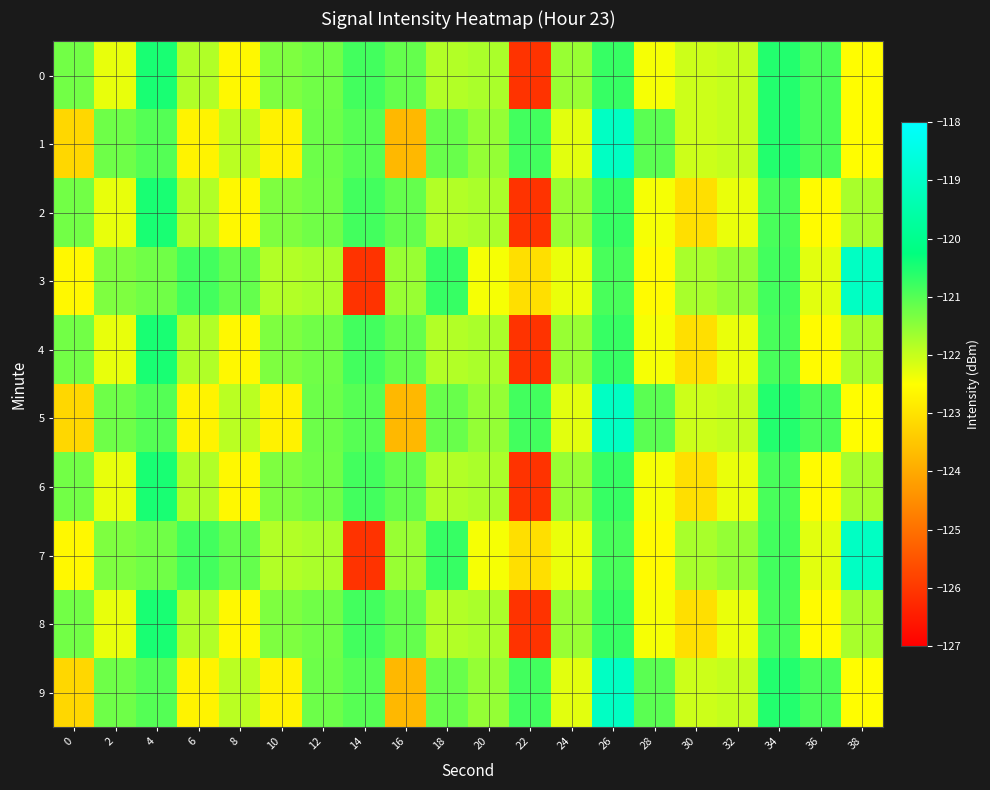

At how many categories does at least one series exceed -121?

9